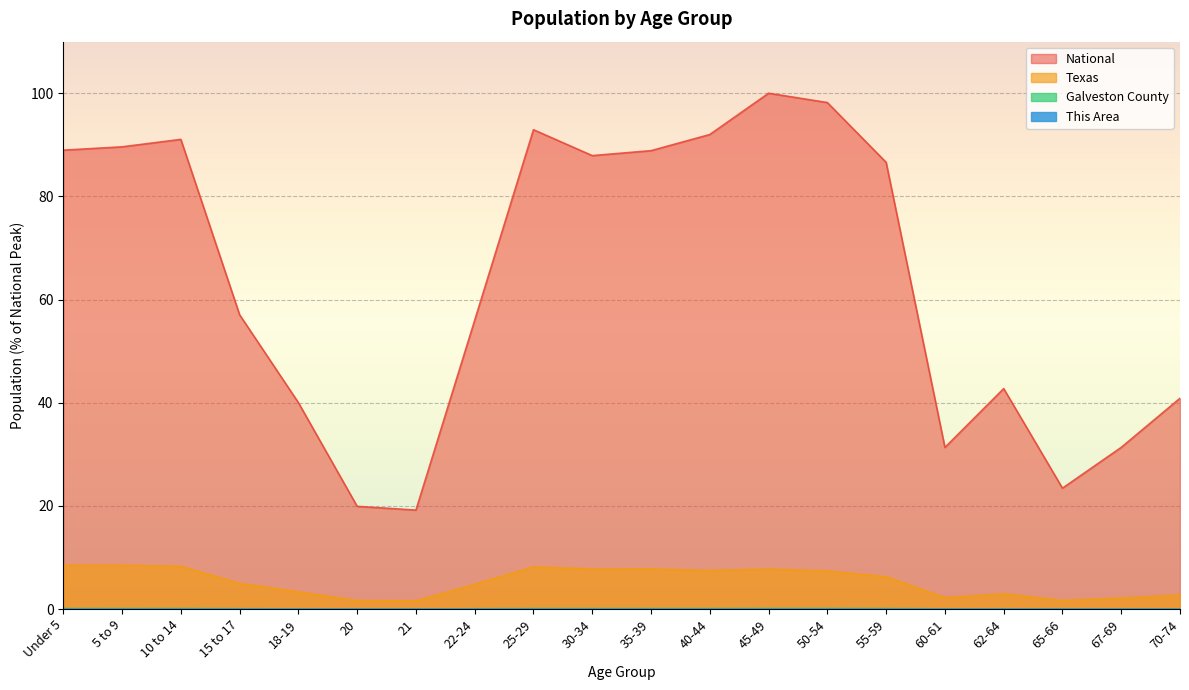

What is the difference between the highest and lowest values at 60-61?

31.3